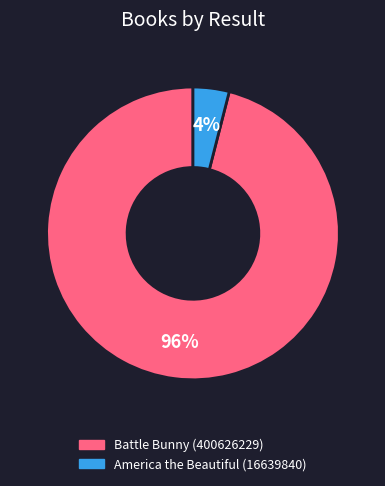

To the nearest percent, what percentage of the pie is America the Beautiful (16639840)?

4%